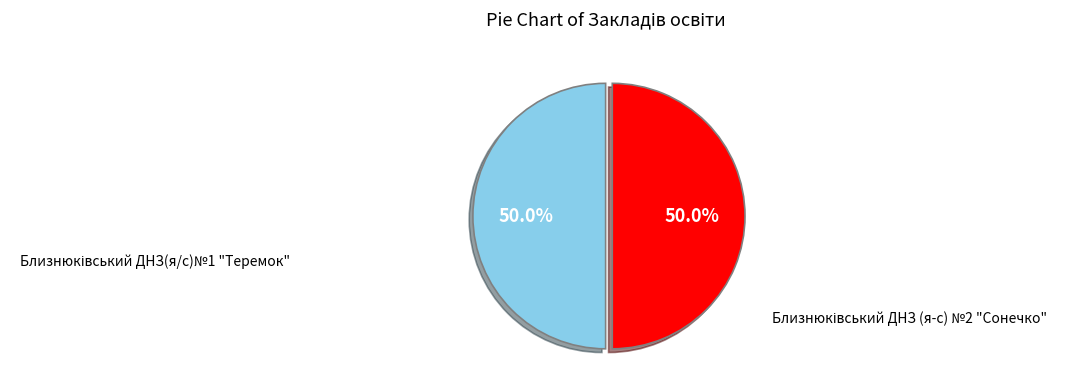

How many slices are in this pie chart?

2